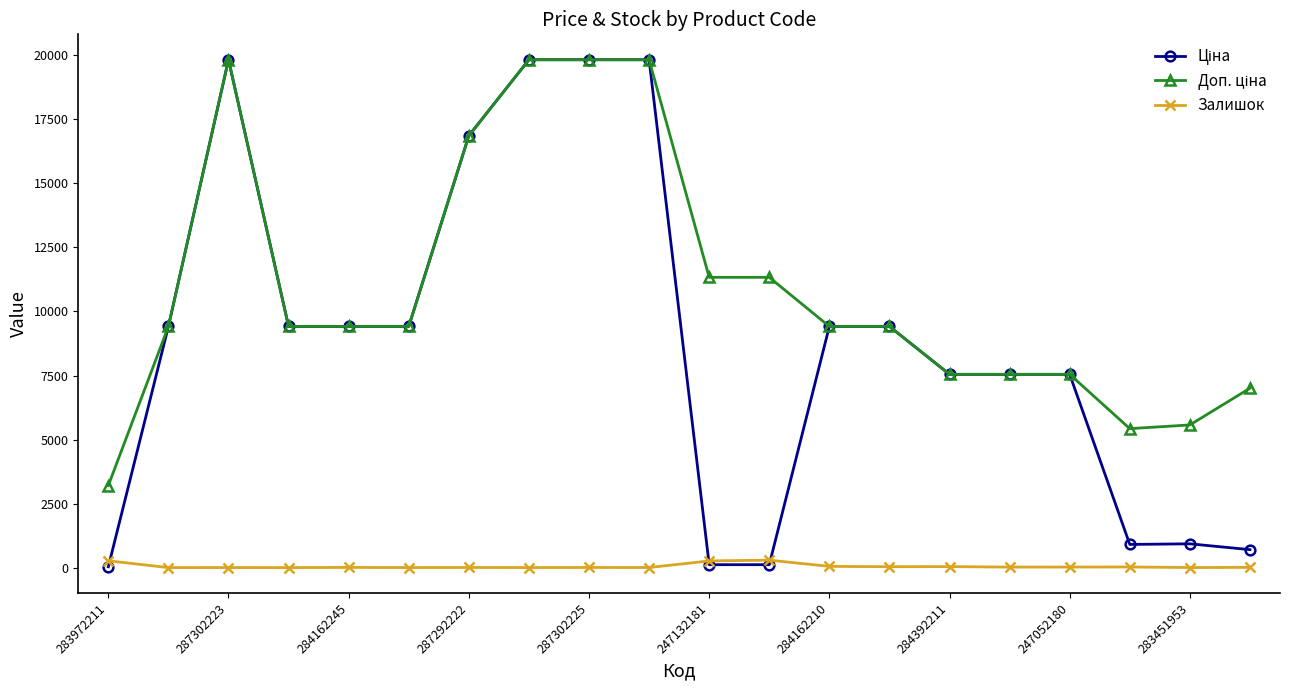

At how many categories does at least one series exceed 17409?

4